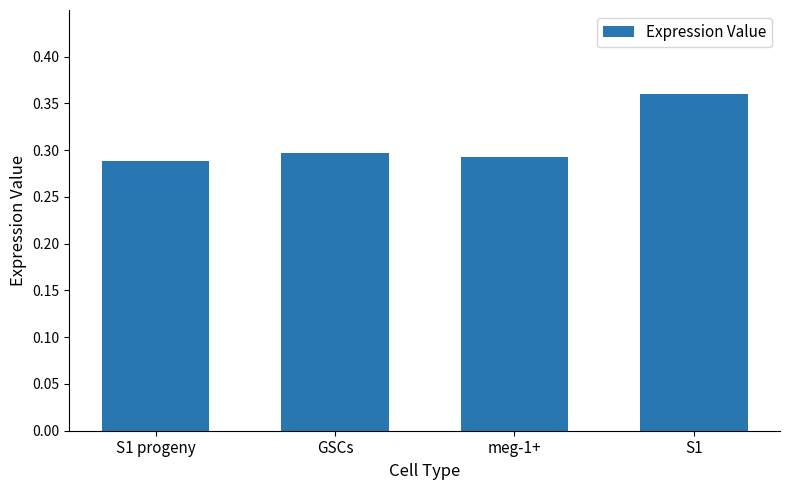

Between GSCs and S1, which is larger?

S1